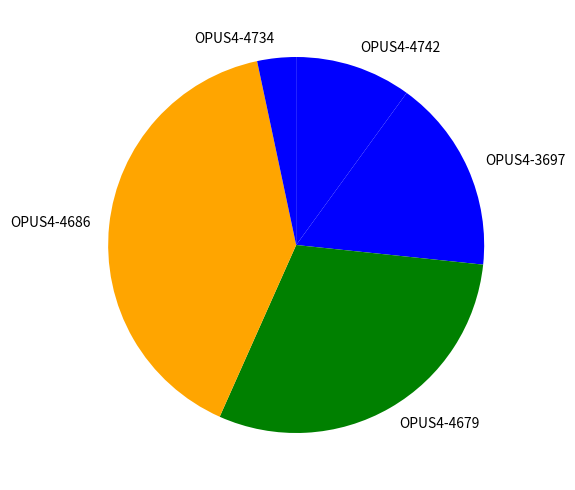

Approximately how many times larger is the value at OPUS4-4686 compared to OPUS4-4742?

4.0